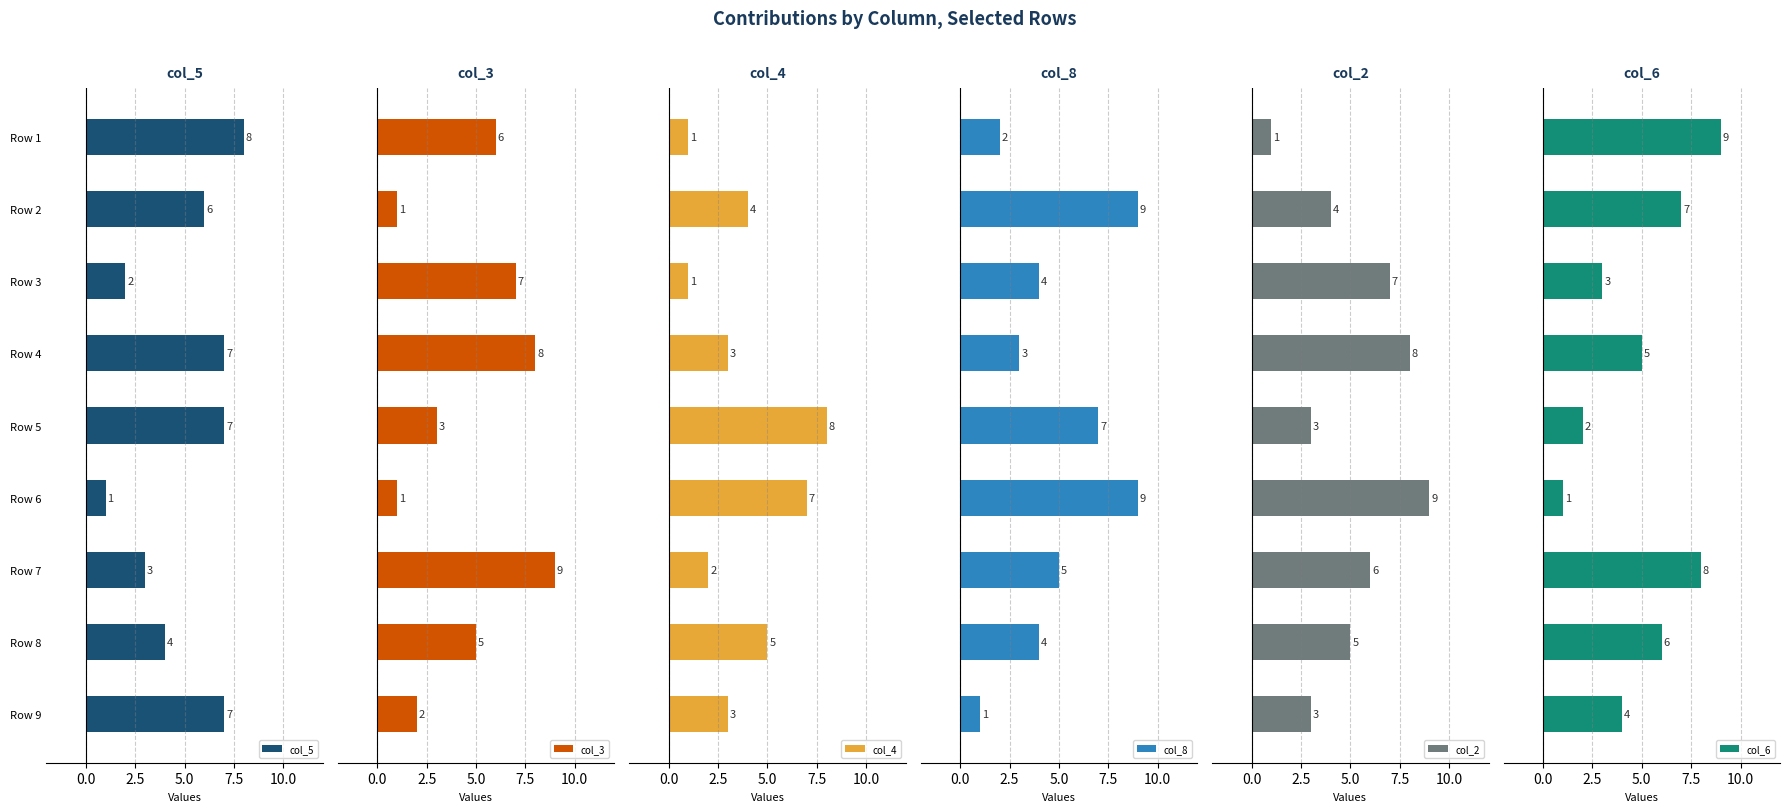

What is the difference between the col_5 values at Row 5 and Row 8?

3